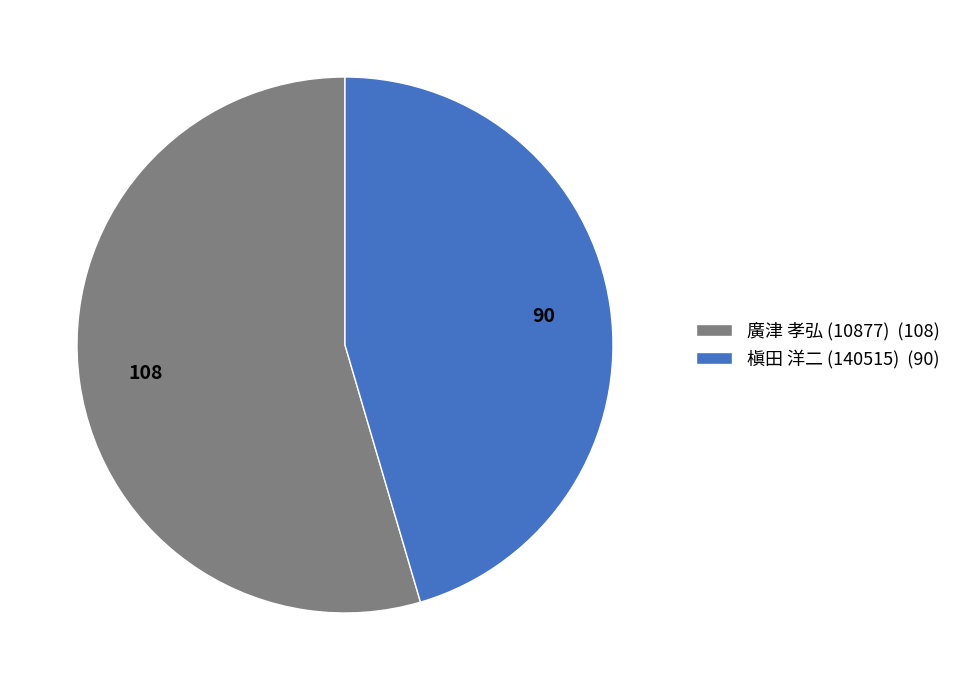

Combined, do 廣津 孝弘 (10877) and 槇田 洋二 (140515) account for over 50%?

Yes